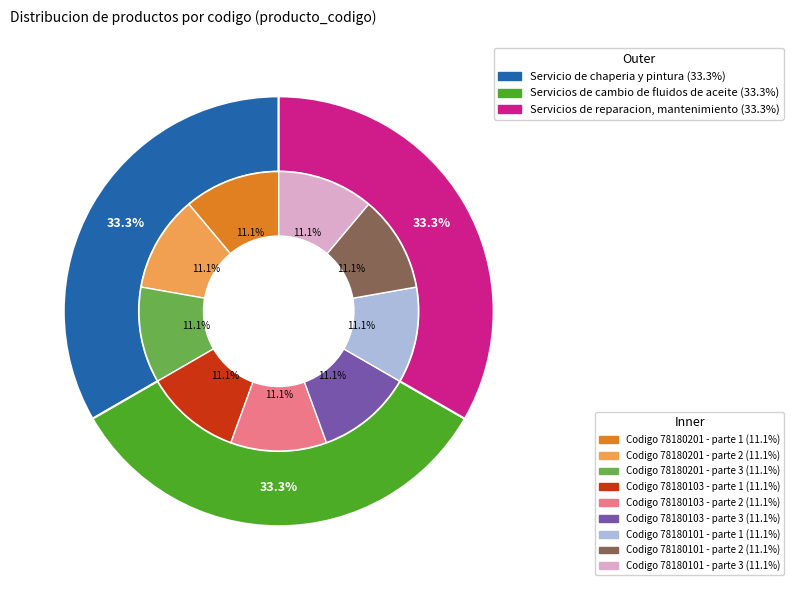

How many segments does this pie chart have?

3